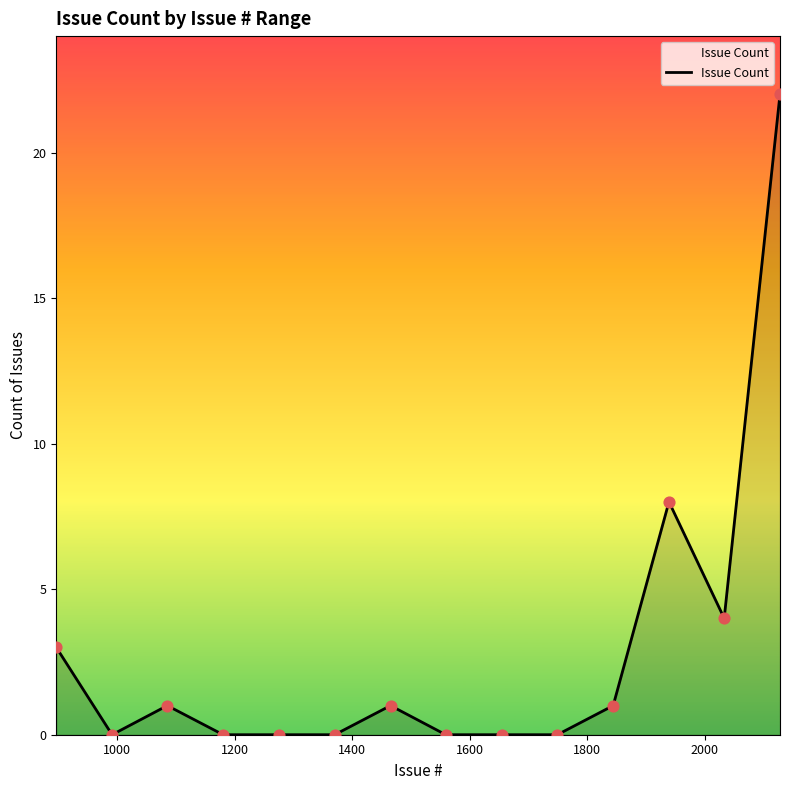

What is the difference between the maximum and minimum values?

22